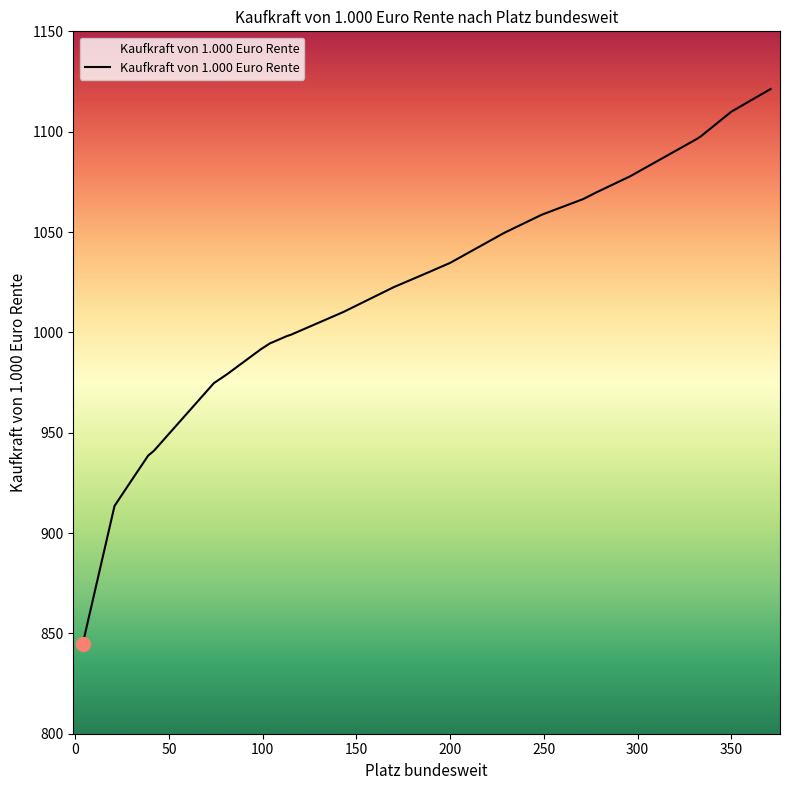

What is the smallest value displayed?

844.6